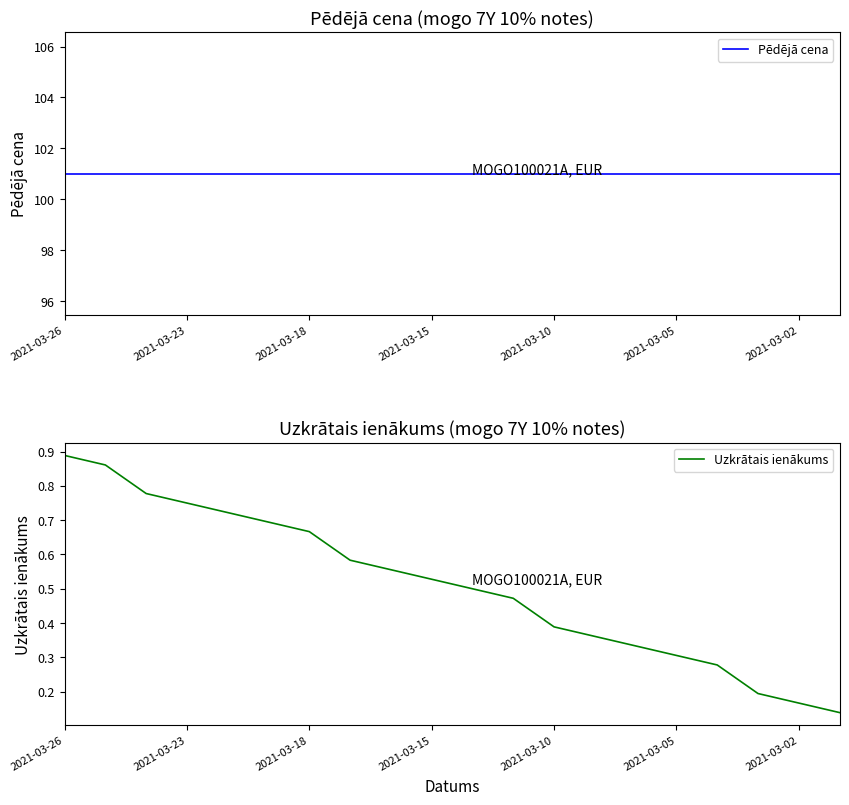

True or false: Pēdējā cena has a value of 101.0 at 2021-03-10.

True